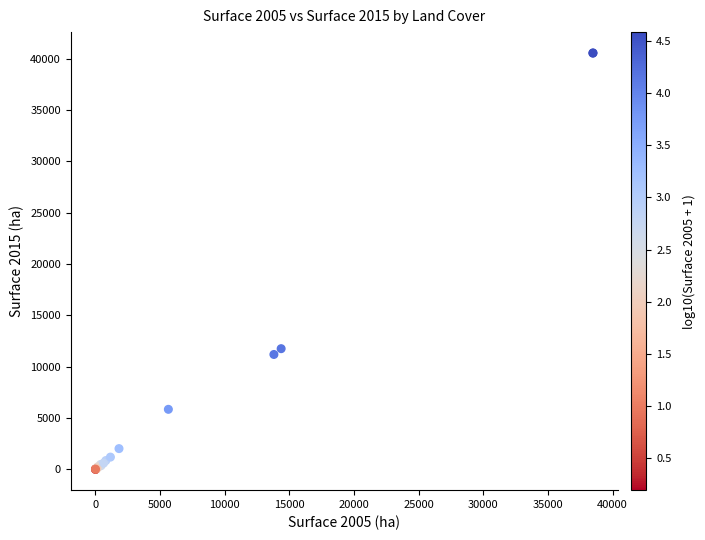

What Y value in the scatter plot is closest to 20272?

11749.3